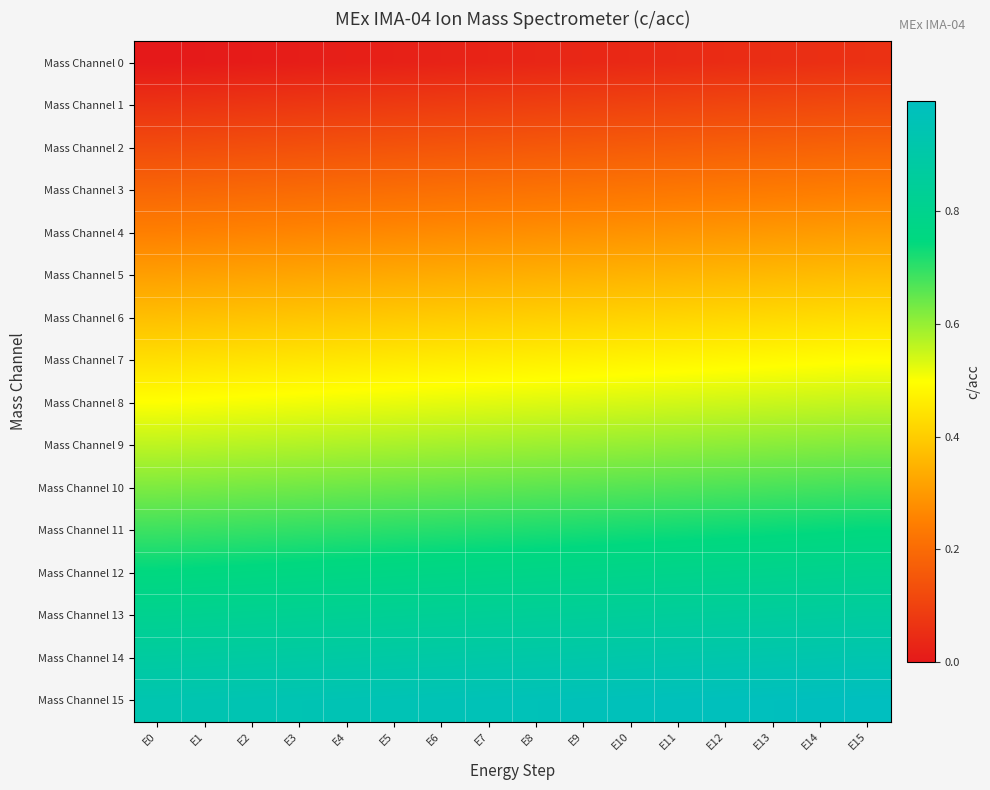

Reading right to left, what are all the values shown in this chart?

Mass Channel 0: E15=0.1	E14=0.1	E13=0.1	E12=0.0	E11=0.0	E10=0.0	E9=0.0	E8=0.0	E7=0.0	E6=0.0	E5=0.0	E4=0.0	E3=0.0	E2=0.0	E1=0.0	E0=0.0
Mass Channel 1: E15=0.1	E14=0.1	E13=0.1	E12=0.1	E11=0.1	E10=0.1	E9=0.1	E8=0.1	E7=0.1	E6=0.1	E5=0.1	E4=0.1	E3=0.1	E2=0.1	E1=0.1	E0=0.1
Mass Channel 2: E15=0.2	E14=0.2	E13=0.2	E12=0.2	E11=0.2	E10=0.2	E9=0.2	E8=0.2	E7=0.2	E6=0.1	E5=0.1	E4=0.1	E3=0.1	E2=0.1	E1=0.1	E0=0.1
Mass Channel 3: E15=0.2	E14=0.2	E13=0.2	E12=0.2	E11=0.2	E10=0.2	E9=0.2	E8=0.2	E7=0.2	E6=0.2	E5=0.2	E4=0.2	E3=0.2	E2=0.2	E1=0.2	E0=0.2
Mass Channel 4: E15=0.3	E14=0.3	E13=0.3	E12=0.3	E11=0.3	E10=0.3	E9=0.3	E8=0.3	E7=0.3	E6=0.3	E5=0.3	E4=0.3	E3=0.3	E2=0.3	E1=0.3	E0=0.2
Mass Channel 5: E15=0.4	E14=0.4	E13=0.4	E12=0.4	E11=0.4	E10=0.4	E9=0.3	E8=0.3	E7=0.3	E6=0.3	E5=0.3	E4=0.3	E3=0.3	E2=0.3	E1=0.3	E0=0.3
Mass Channel 6: E15=0.4	E14=0.4	E13=0.4	E12=0.4	E11=0.4	E10=0.4	E9=0.4	E8=0.4	E7=0.4	E6=0.4	E5=0.4	E4=0.4	E3=0.4	E2=0.4	E1=0.4	E0=0.4
Mass Channel 7: E15=0.5	E14=0.5	E13=0.5	E12=0.5	E11=0.5	E10=0.5	E9=0.5	E8=0.5	E7=0.5	E6=0.5	E5=0.5	E4=0.5	E3=0.4	E2=0.4	E1=0.4	E0=0.4
Mass Channel 8: E15=0.6	E14=0.6	E13=0.6	E12=0.5	E11=0.5	E10=0.5	E9=0.5	E8=0.5	E7=0.5	E6=0.5	E5=0.5	E4=0.5	E3=0.5	E2=0.5	E1=0.5	E0=0.5
Mass Channel 9: E15=0.6	E14=0.6	E13=0.6	E12=0.6	E11=0.6	E10=0.6	E9=0.6	E8=0.6	E7=0.6	E6=0.6	E5=0.6	E4=0.6	E3=0.6	E2=0.6	E1=0.6	E0=0.6
Mass Channel 10: E15=0.7	E14=0.7	E13=0.7	E12=0.7	E11=0.7	E10=0.7	E9=0.7	E8=0.7	E7=0.7	E6=0.6	E5=0.6	E4=0.6	E3=0.6	E2=0.6	E1=0.6	E0=0.6
Mass Channel 11: E15=0.7	E14=0.7	E13=0.7	E12=0.7	E11=0.7	E10=0.7	E9=0.7	E8=0.7	E7=0.7	E6=0.7	E5=0.7	E4=0.7	E3=0.7	E2=0.7	E1=0.7	E0=0.7
Mass Channel 12: E15=0.8	E14=0.8	E13=0.8	E12=0.8	E11=0.8	E10=0.8	E9=0.8	E8=0.8	E7=0.8	E6=0.8	E5=0.8	E4=0.8	E3=0.8	E2=0.8	E1=0.8	E0=0.8
Mass Channel 13: E15=0.9	E14=0.9	E13=0.9	E12=0.9	E11=0.9	E10=0.9	E9=0.8	E8=0.8	E7=0.8	E6=0.8	E5=0.8	E4=0.8	E3=0.8	E2=0.8	E1=0.8	E0=0.8
Mass Channel 14: E15=0.9	E14=0.9	E13=0.9	E12=0.9	E11=0.9	E10=0.9	E9=0.9	E8=0.9	E7=0.9	E6=0.9	E5=0.9	E4=0.9	E3=0.9	E2=0.9	E1=0.9	E0=0.9
Mass Channel 15: E15=1.0	E14=1.0	E13=1.0	E12=1.0	E11=1.0	E10=1.0	E9=1.0	E8=1.0	E7=1.0	E6=1.0	E5=1.0	E4=1.0	E3=0.9	E2=0.9	E1=0.9	E0=0.9